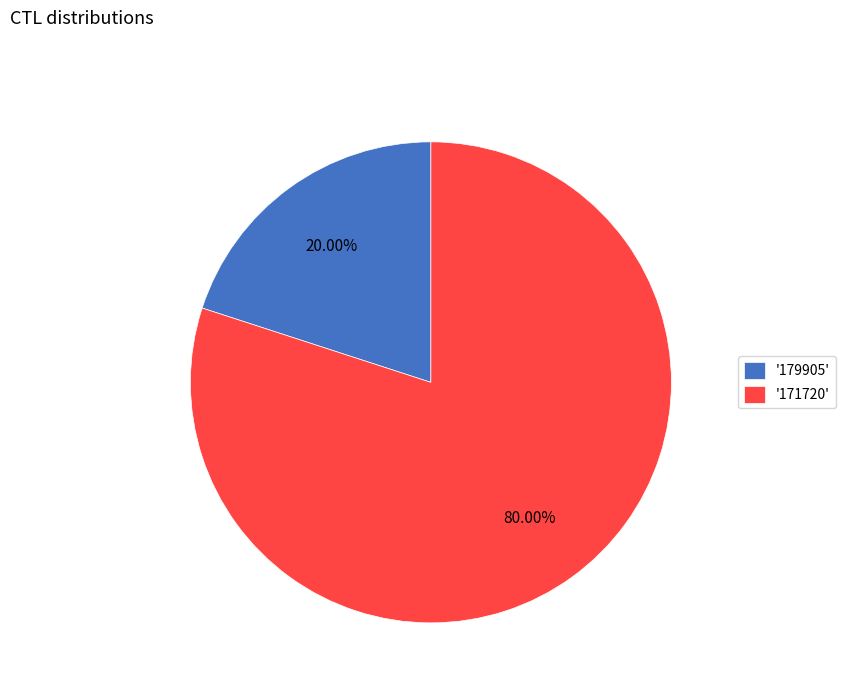

To the nearest percent, what is the average slice percentage?

50%